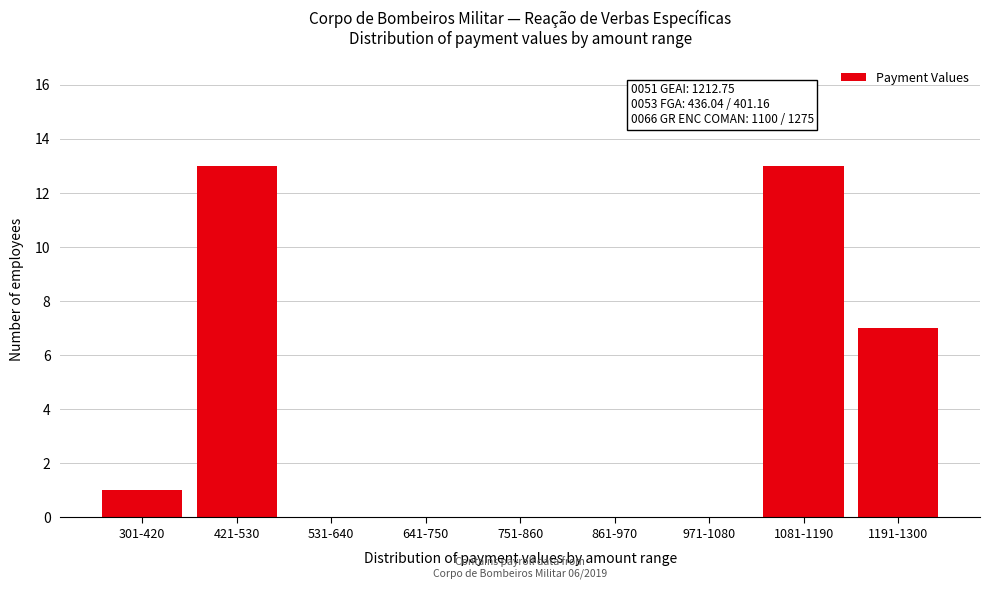

Reading right to left, extract all data points from this chart.

1191-1300=7	1081-1190=13	971-1080=0	861-970=0	751-860=0	641-750=0	531-640=0	421-530=13	301-420=1